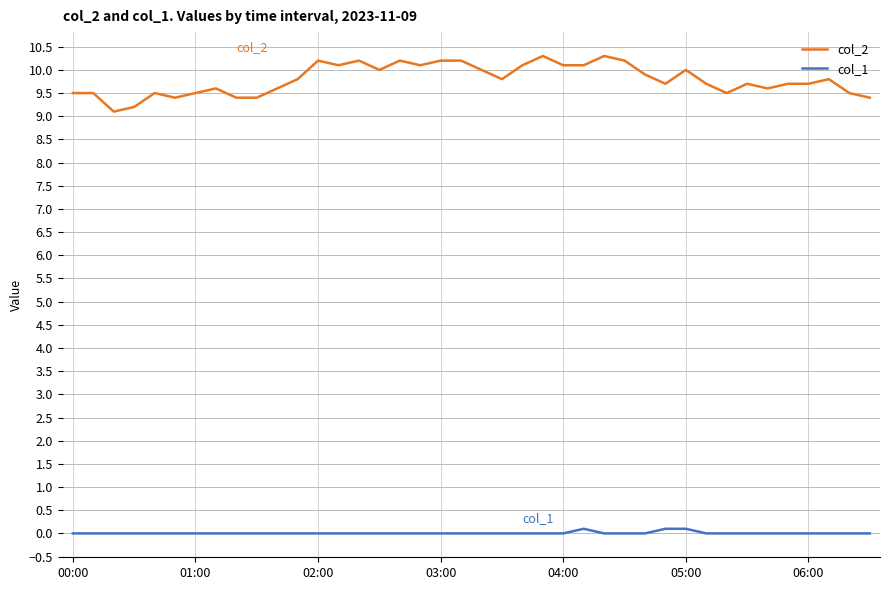

At how many categories does at least one series exceed 7?

40